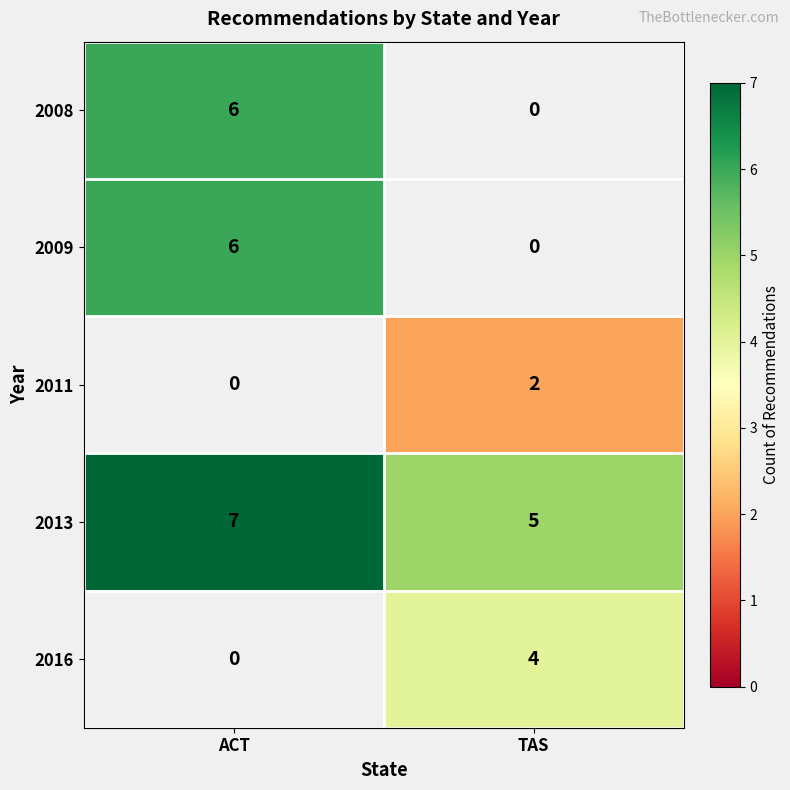

Is it true that 2008 equals 6 at ACT?

True